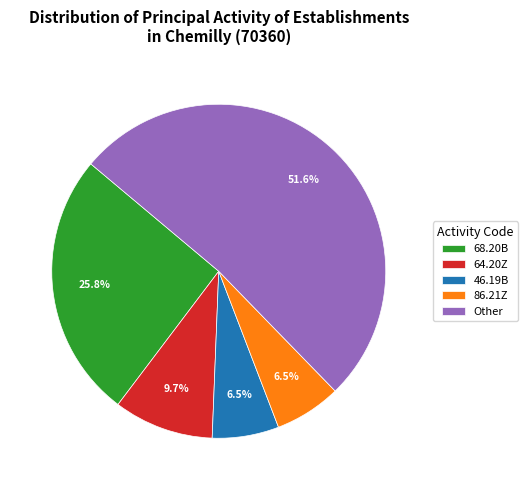

What is the ratio of the value at 68.20B to the value at 46.19B?

4.0